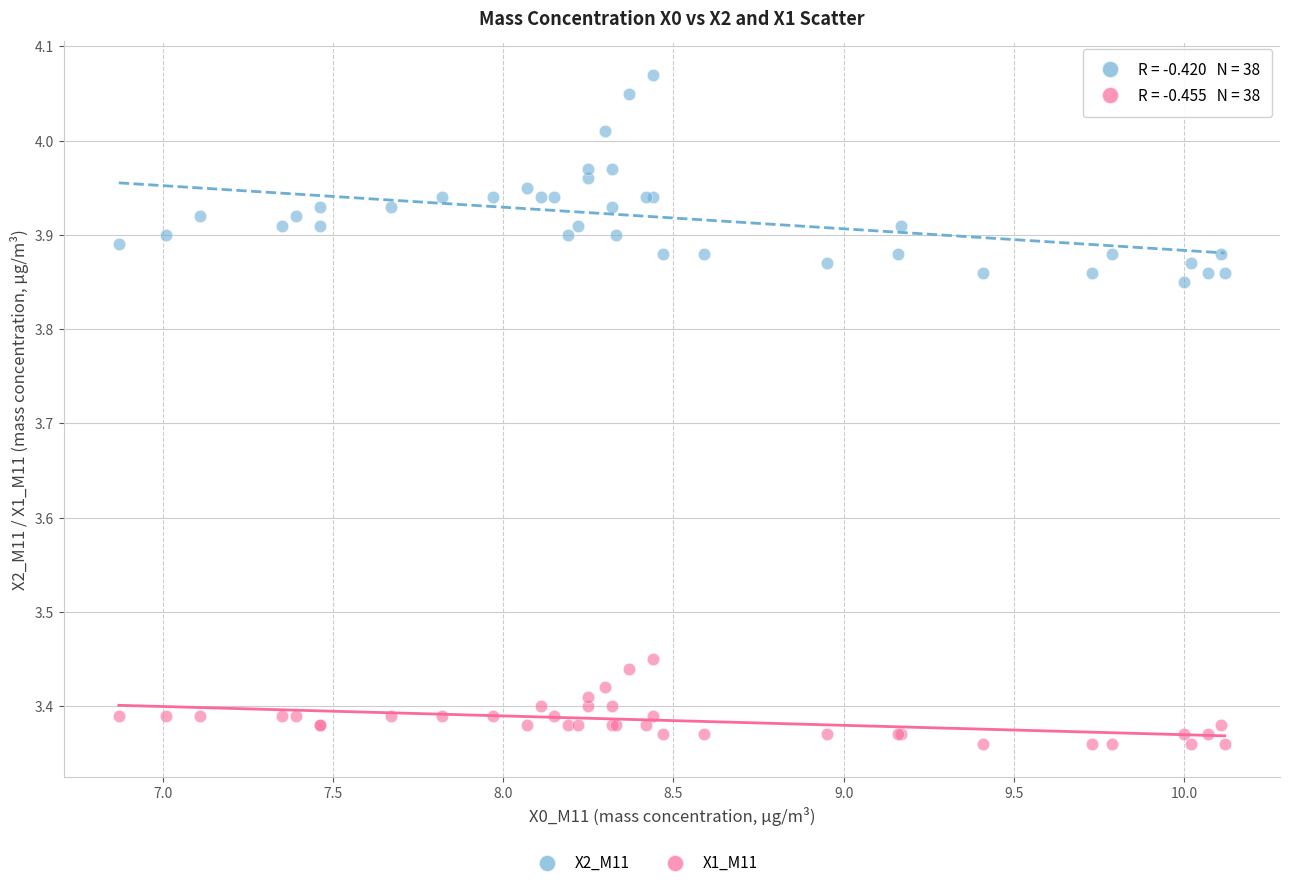

Which series has the largest Y range (max minus min)?

X2_M11